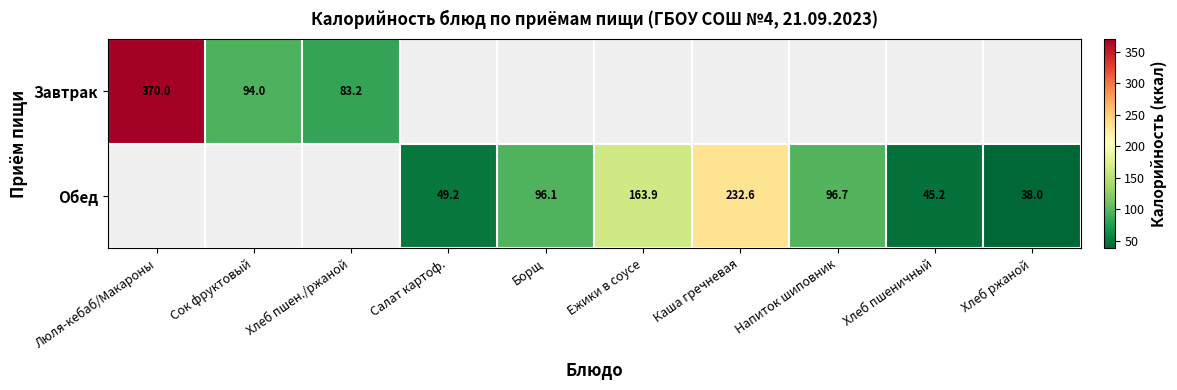

Which label corresponds to the smallest value in the chart?

Хлеб ржаной